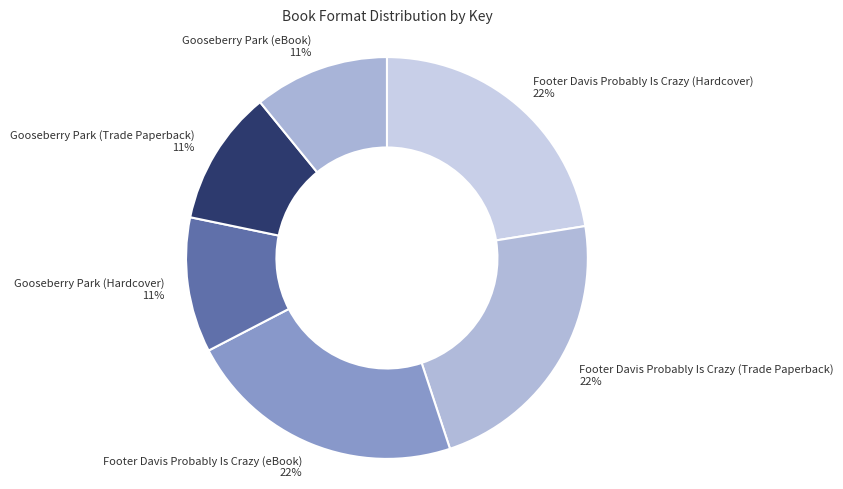

To the nearest percent, what portion does Gooseberry Park (eBook) represent?

11%